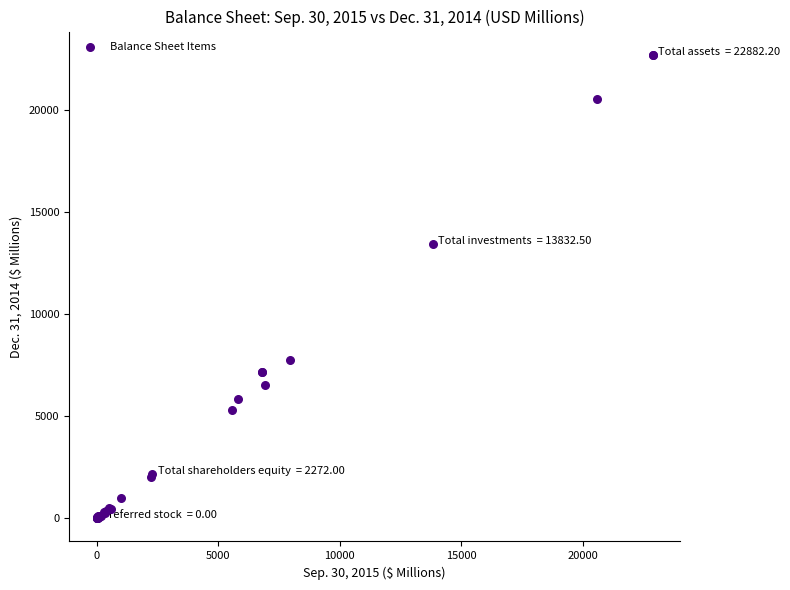

What Y value in the scatter plot is closest to 11355?

13433.4